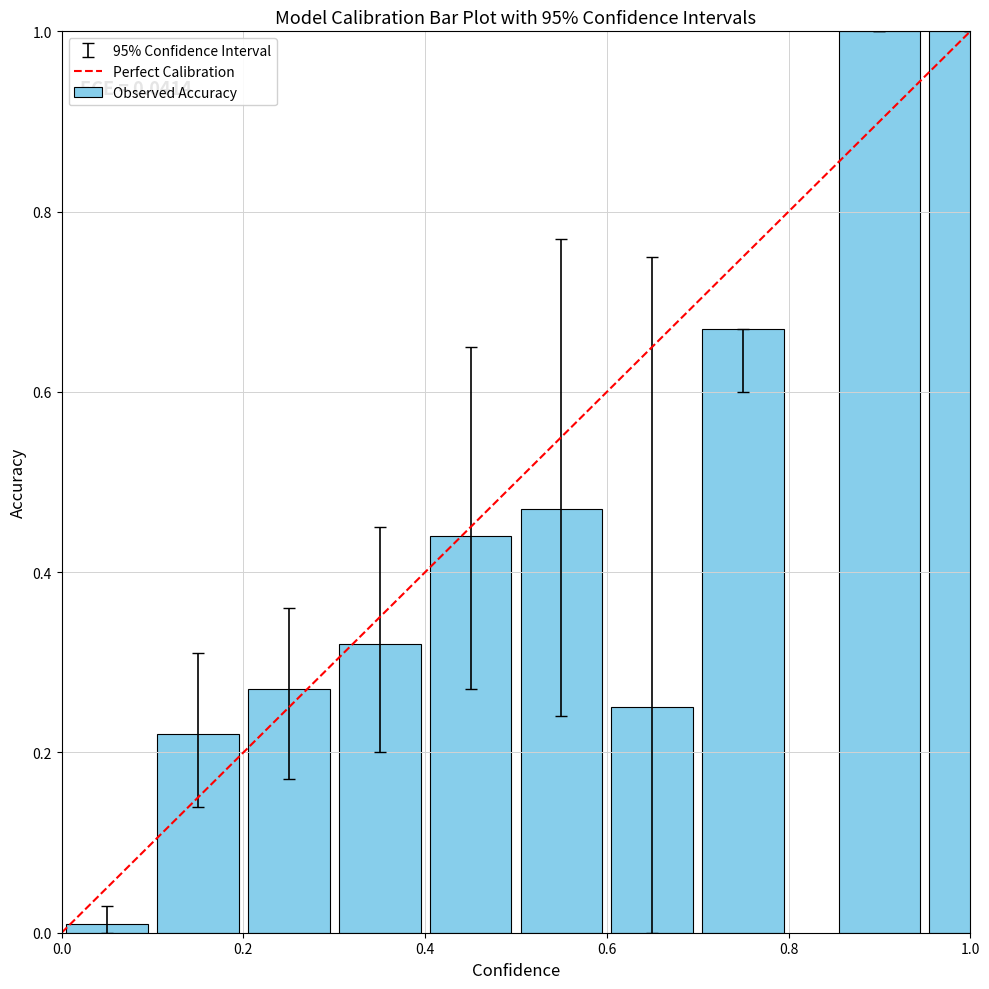

What is the sum of all values?

4.7